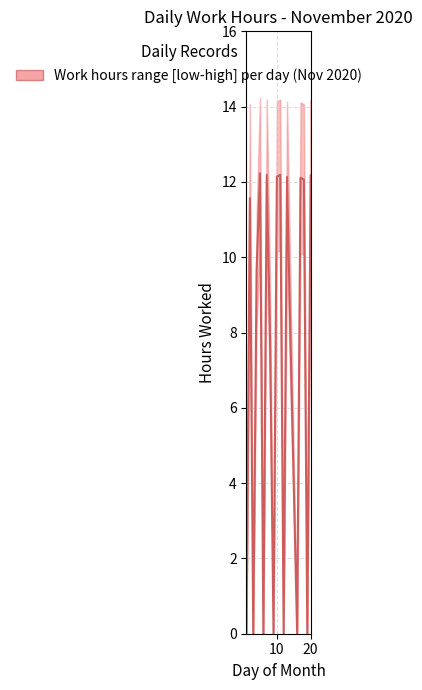

True or false: the data has more than 0 interior local peaks.

True